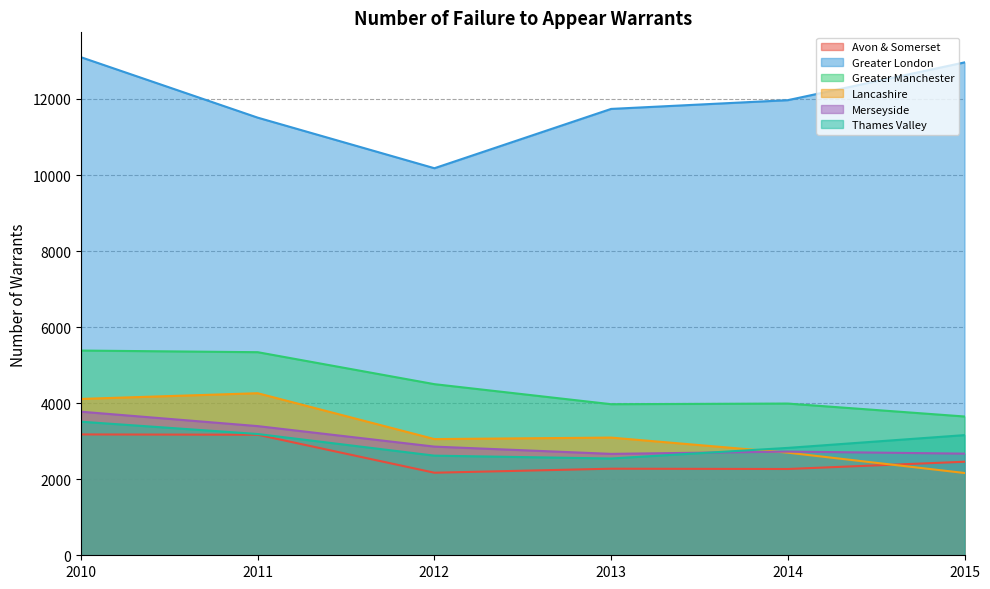

What value does the Greater Manchester series have at 2012, to the nearest 10?

4500